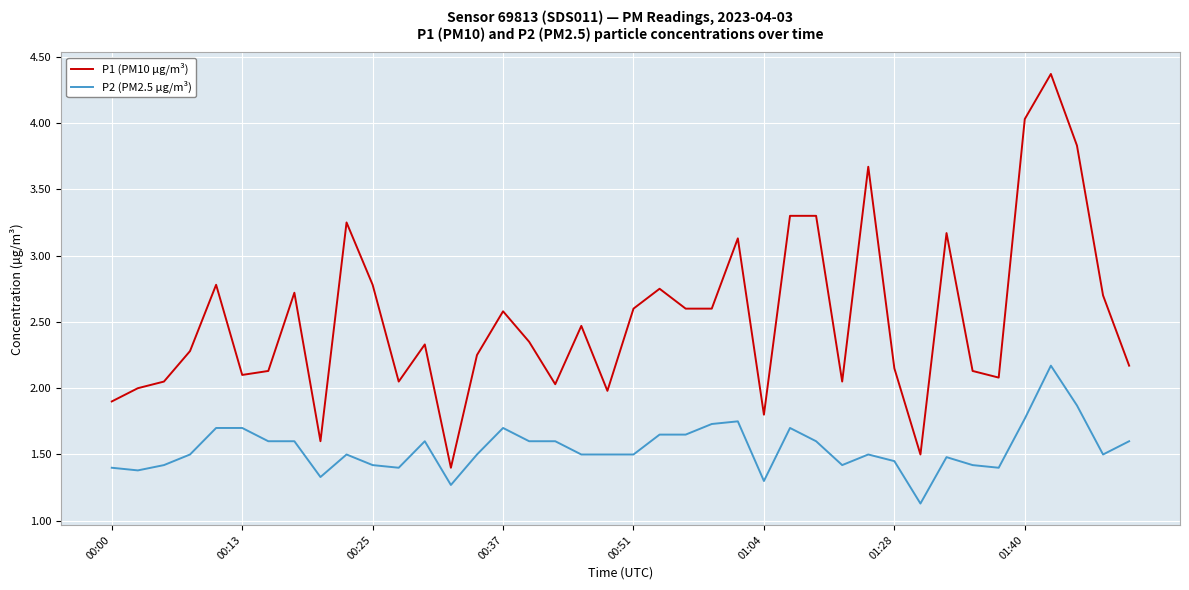

What is the lowest value of the P2 (PM2.5 µg/m³) series?

1.1